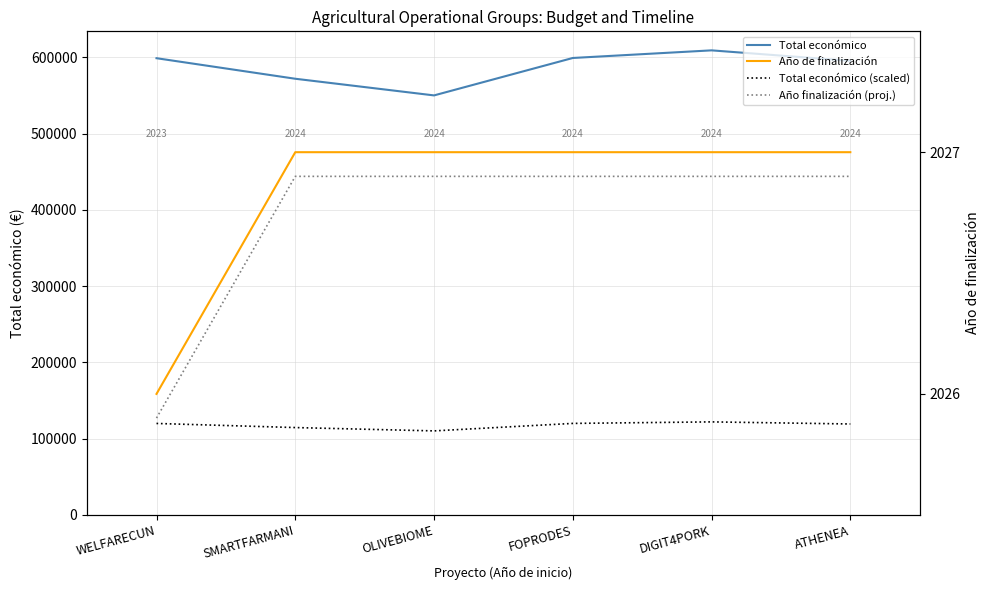

Reading right to left, extract all data points from this chart.

Total económico: ATHENEA=595436.0	DIGIT4PORK=609206.0	FOPRODES=599211.0	OLIVEBIOME=550111.0	SMARTFARMANI=571965.0	WELFARECUN=598909.0
Total económico (scaled): ATHENEA=119087.2	DIGIT4PORK=121841.2	FOPRODES=119842.2	OLIVEBIOME=110022.2	SMARTFARMANI=114393.0	WELFARECUN=119781.8
Año de finalización: ATHENEA=2027.0	DIGIT4PORK=2027.0	FOPRODES=2027.0	OLIVEBIOME=2027.0	SMARTFARMANI=2027.0	WELFARECUN=2026.0
Año finalización (proj.): ATHENEA=2026.9	DIGIT4PORK=2026.9	FOPRODES=2026.9	OLIVEBIOME=2026.9	SMARTFARMANI=2026.9	WELFARECUN=2025.9